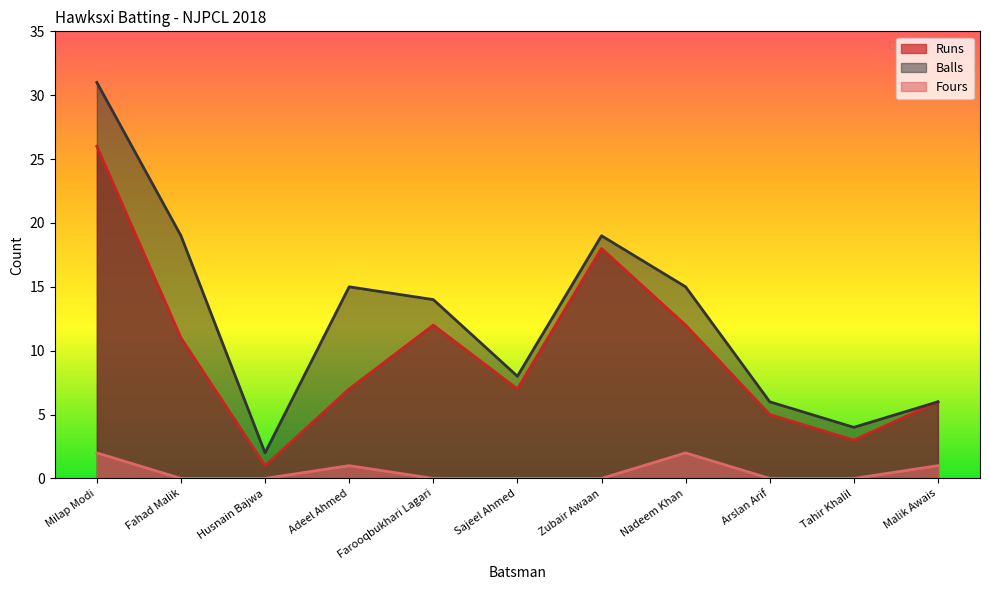

What are all the series names shown in the legend?

Runs, Balls, Fours